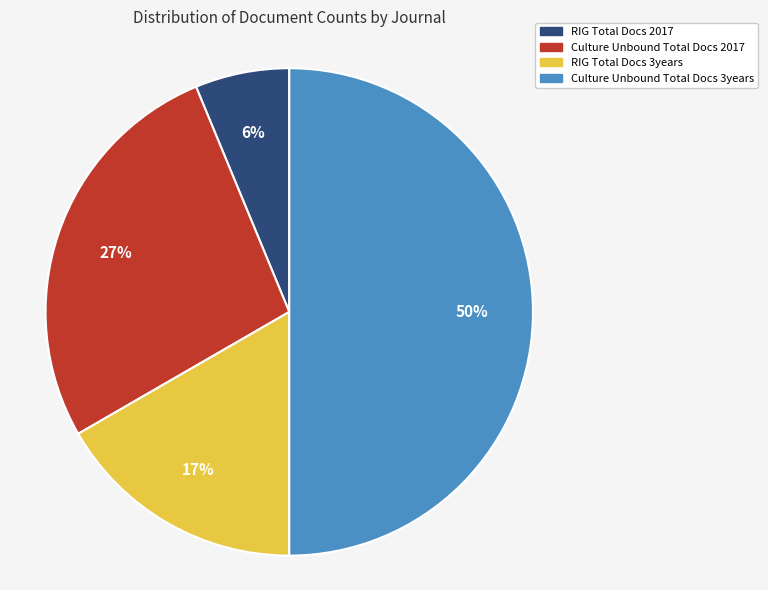

To the nearest percent, what is the difference between the largest and smallest slice percentages?

44%